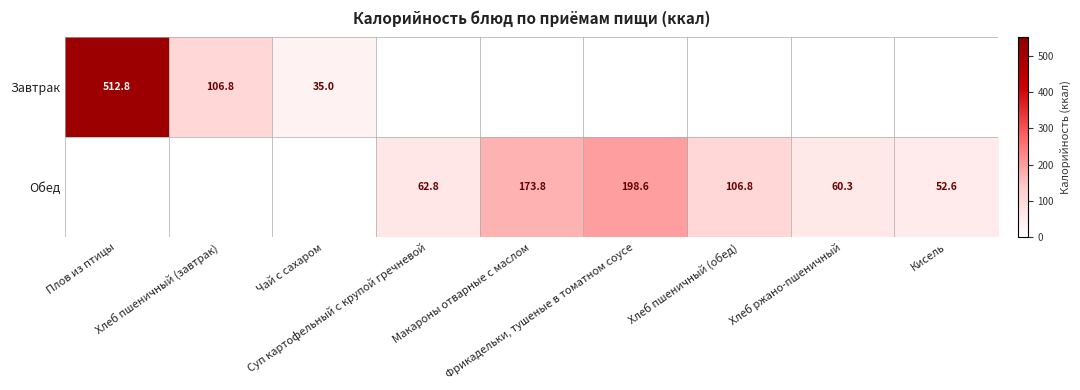

Which category has the highest value in the Обед series?

Фрикадельки, тушеные в томатном соусе